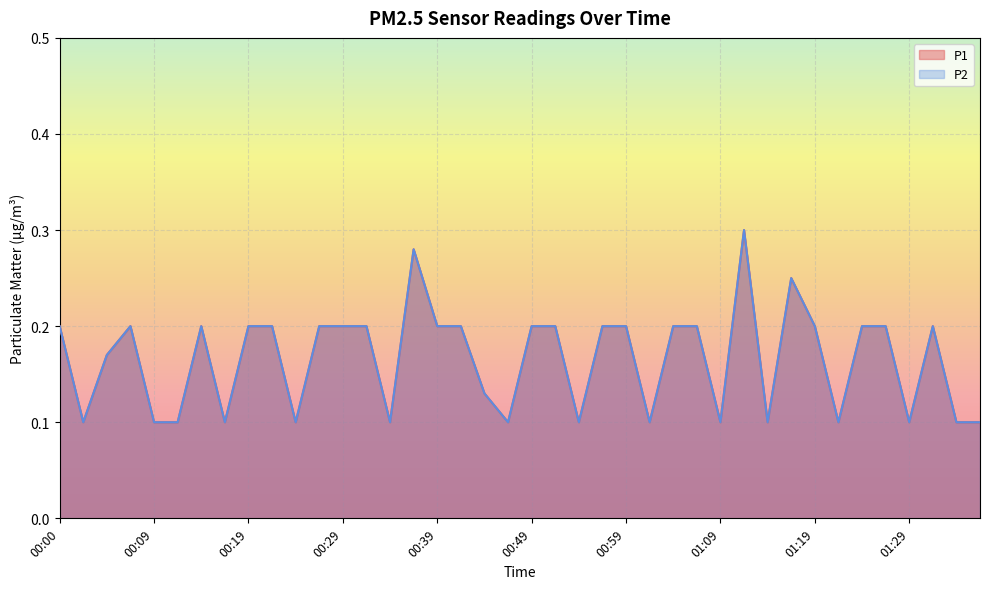

At 01:22, list the series in order from largest to smallest.

P1, P2